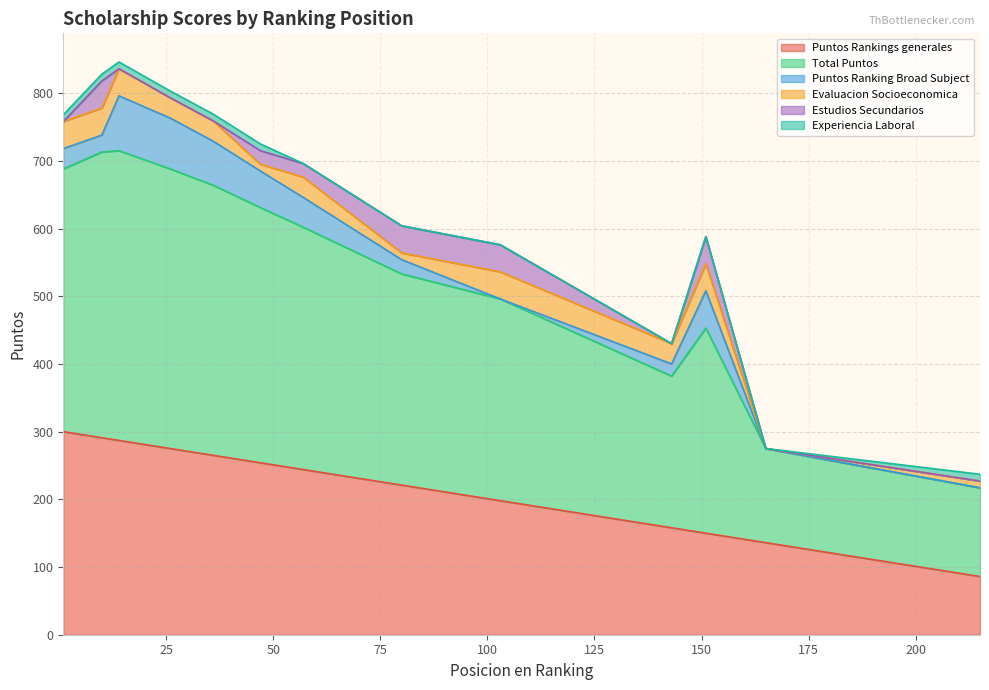

The value of Estudios Secundarios at 47 is 20. True or false?

True